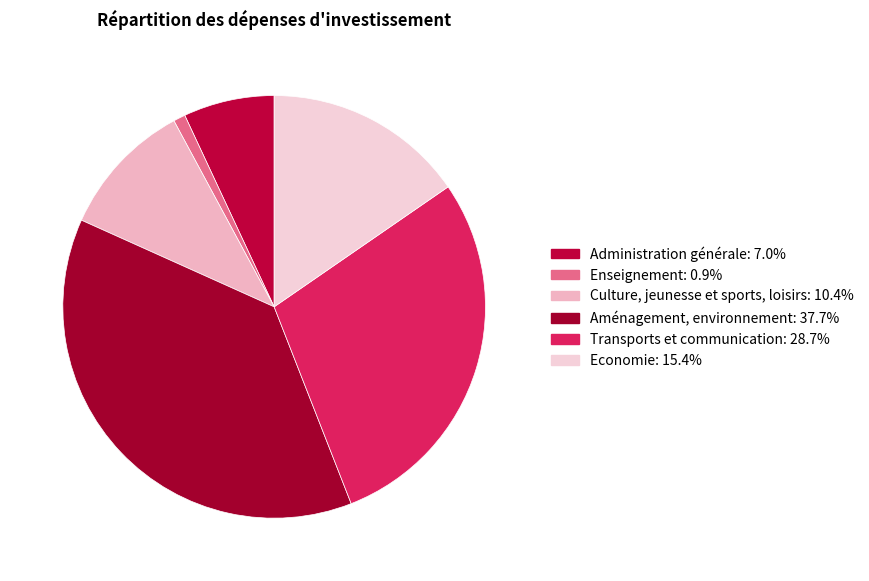

True or false: Transports et communication accounts for 29% of the total.

True